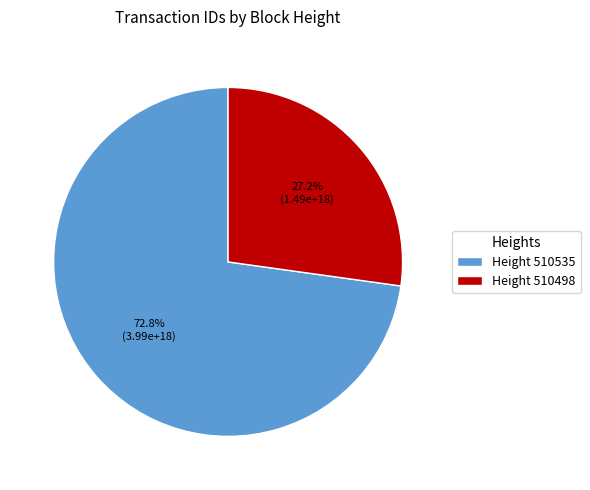

Between Height 510535 and Height 510498, which is larger?

Height 510535